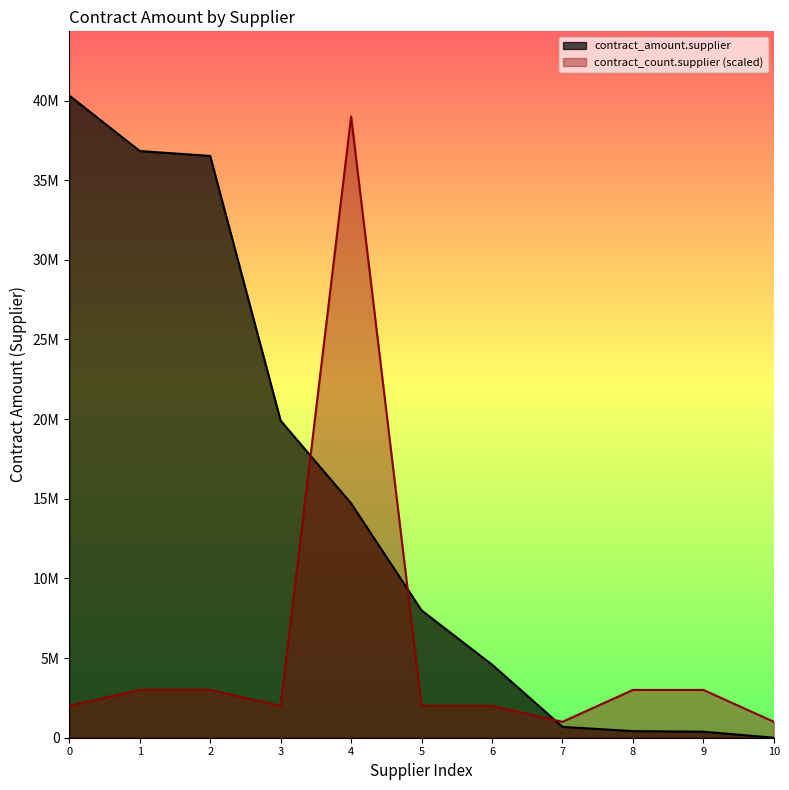

What is the sum of all contract_amount.supplier values?

162345257.5